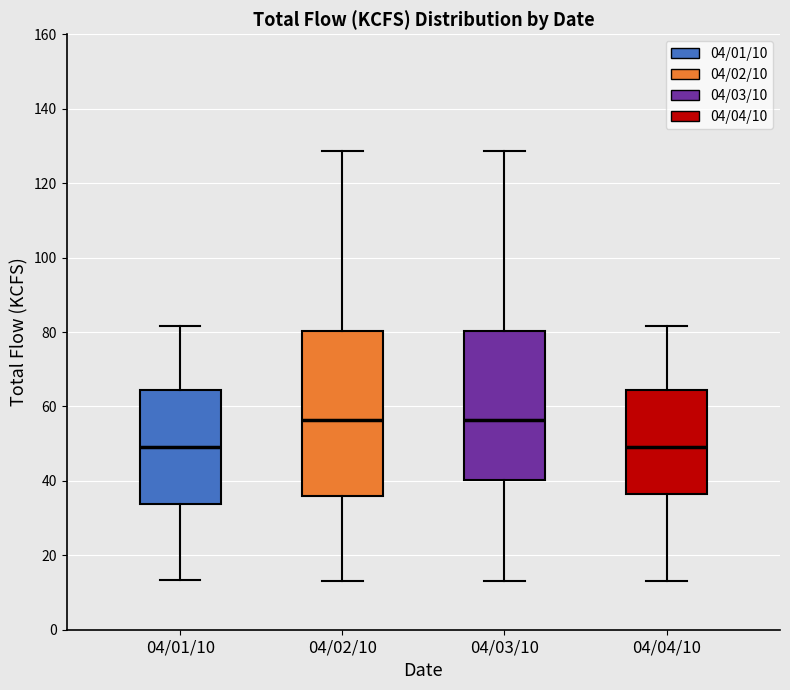

Comparing the boxes themselves (not the whiskers), which one is the tallest?

04/02/10